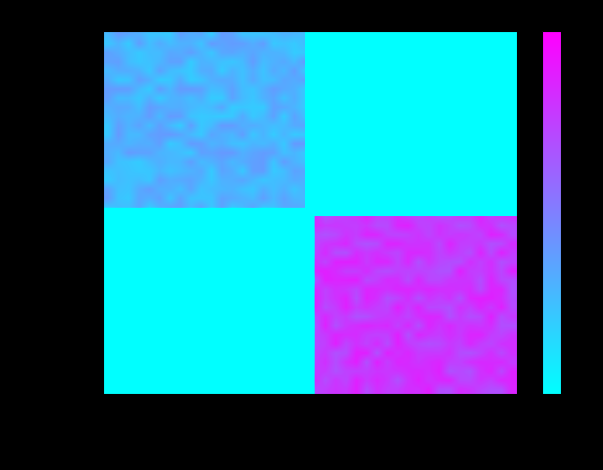

How many categories are shown in the chart?

40